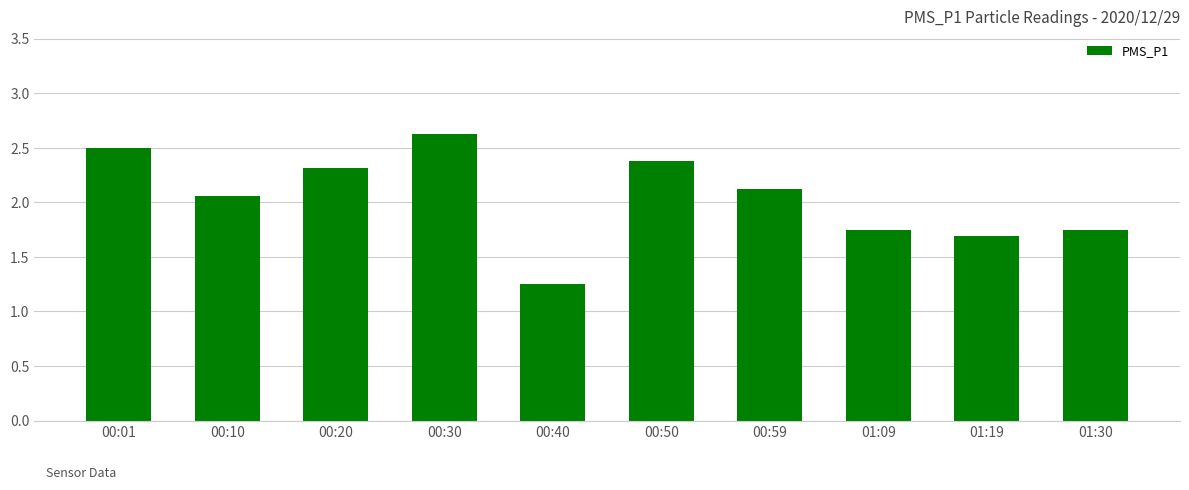

Which category has the highest value across all series?

00:30